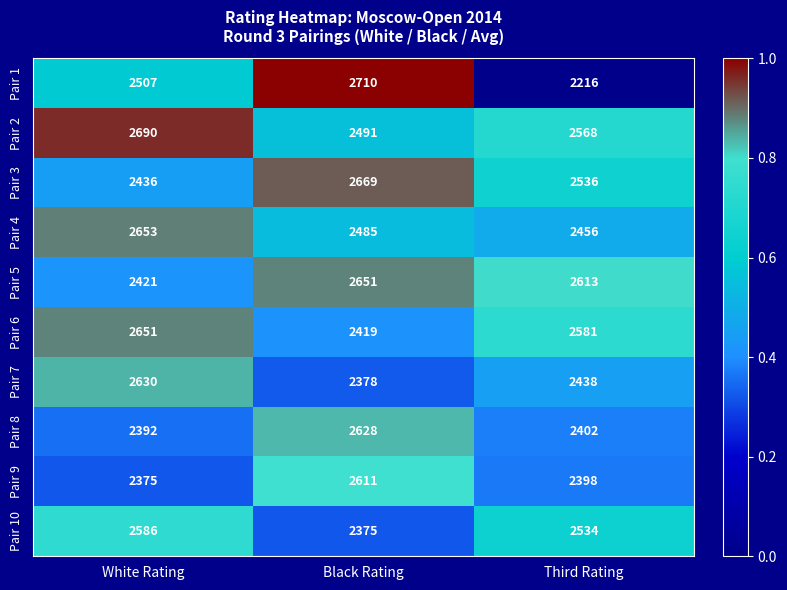

At which category is the sum across all series the highest?

Black Rating